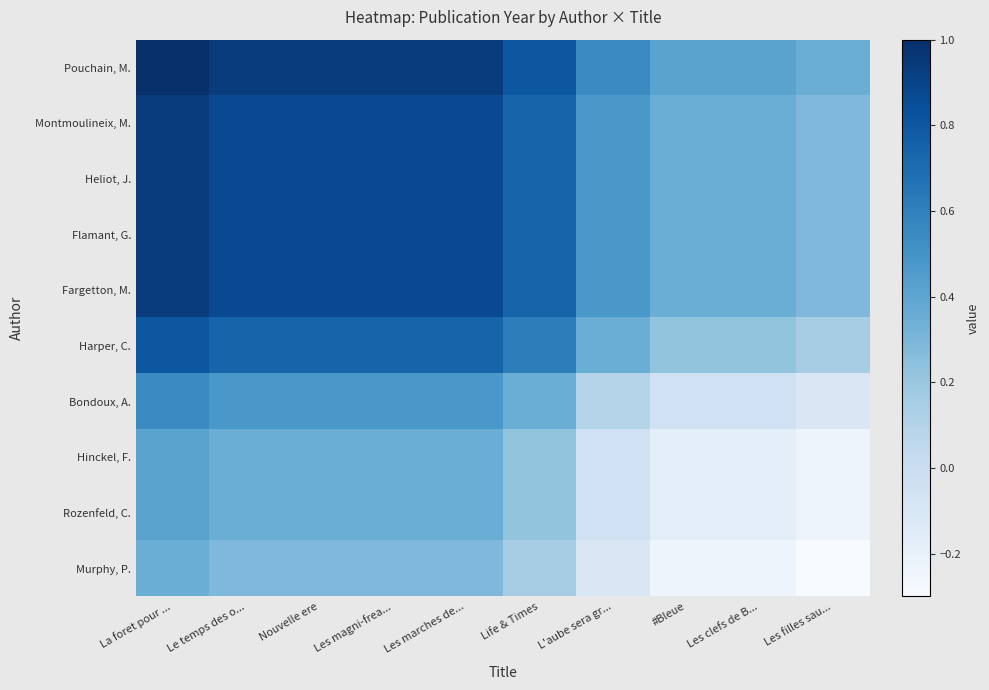

What is the maximum value shown in the chart?

1.0